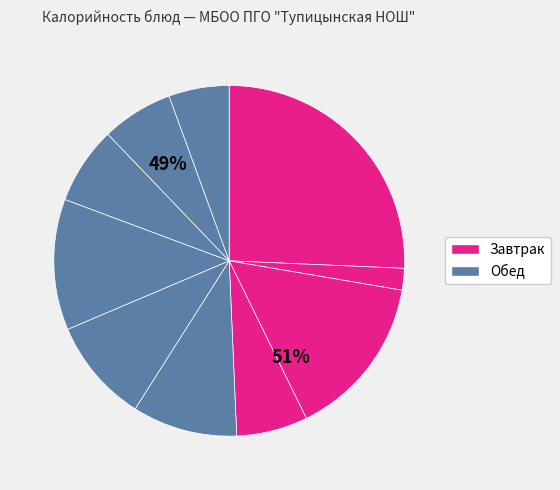

Does any single category account for the majority?

No